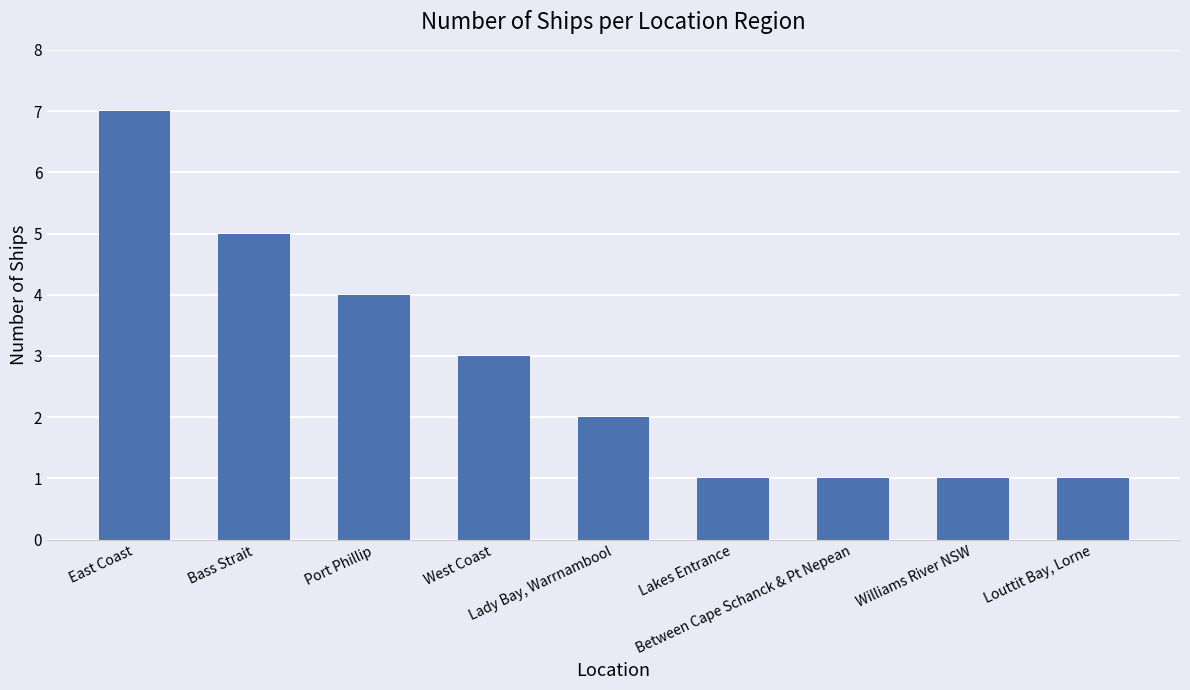

How many data points are less than 2?

4